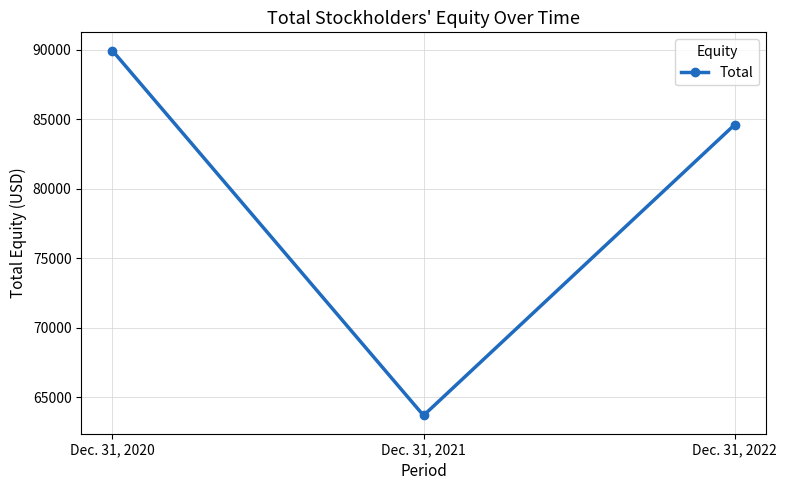

How many data points are less than 84628?

1